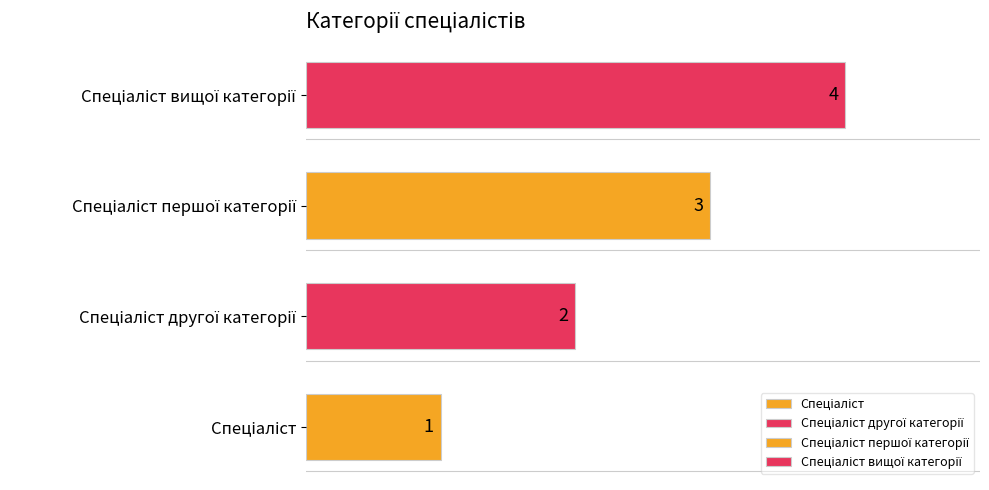

How many values are below 3?

2